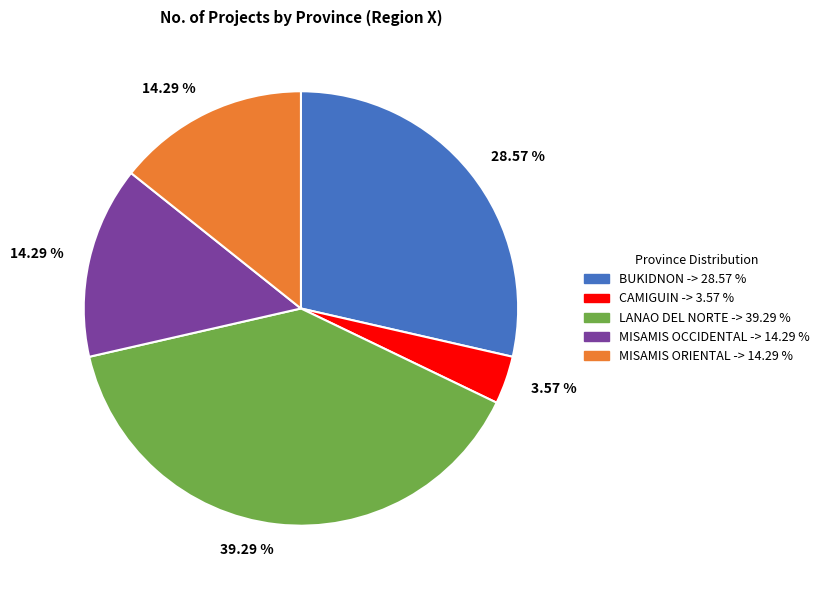

How many segments does this pie chart have?

5